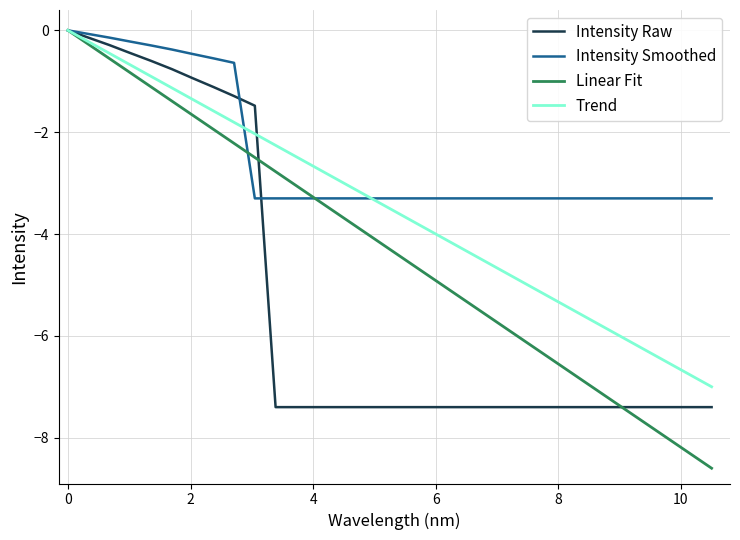

Rank the series by their average value, from highest to lowest.

Intensity Smoothed, Trend, Linear Fit, Intensity Raw